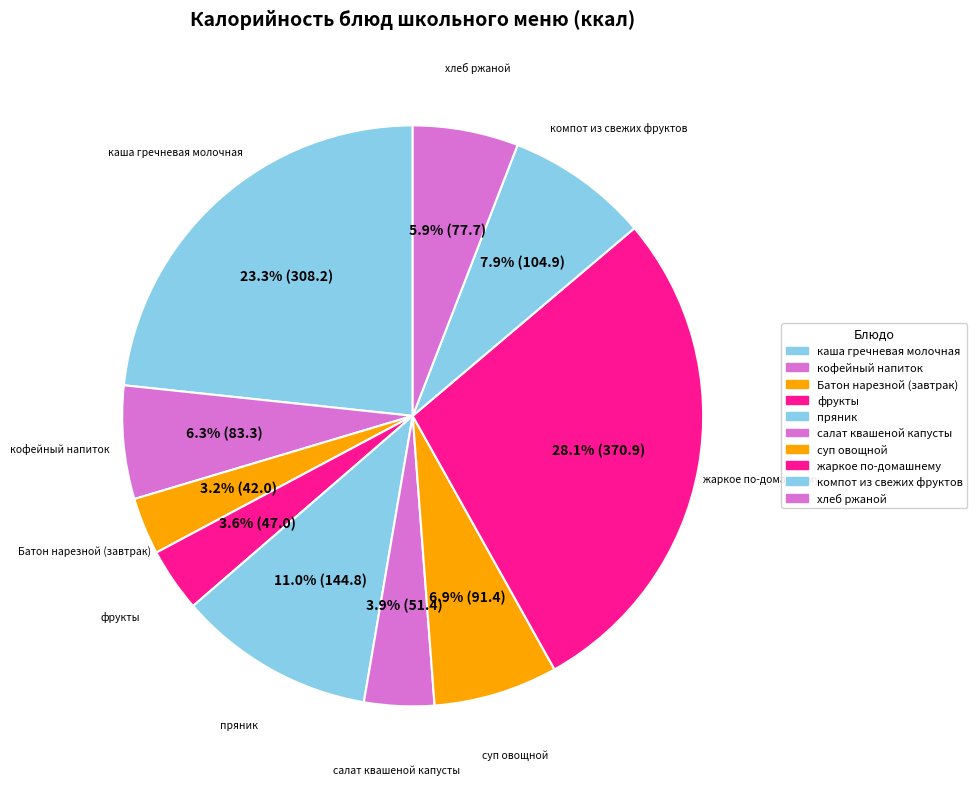

To the nearest percent, what percentage of the pie is салат квашеной капусты?

4%